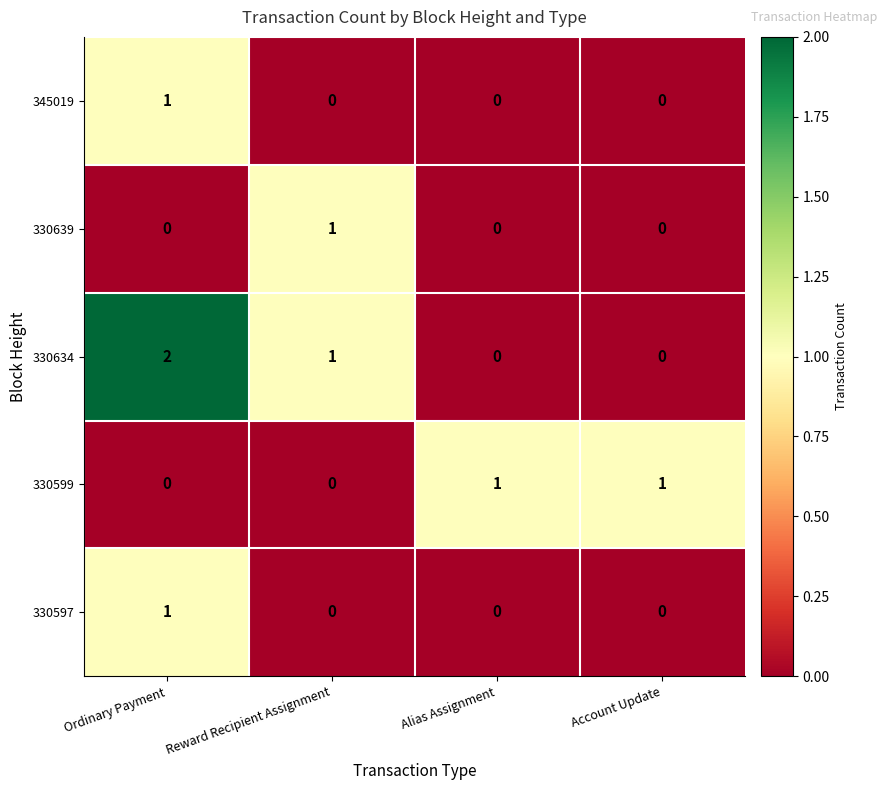

How many 330599 values are between 0 and 1?

4